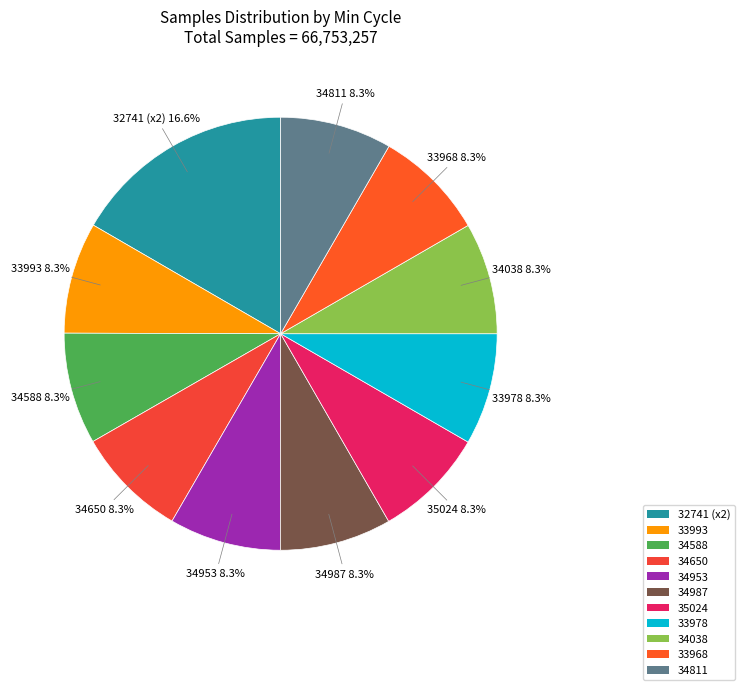

Is there any slice that represents more than half of the pie?

No